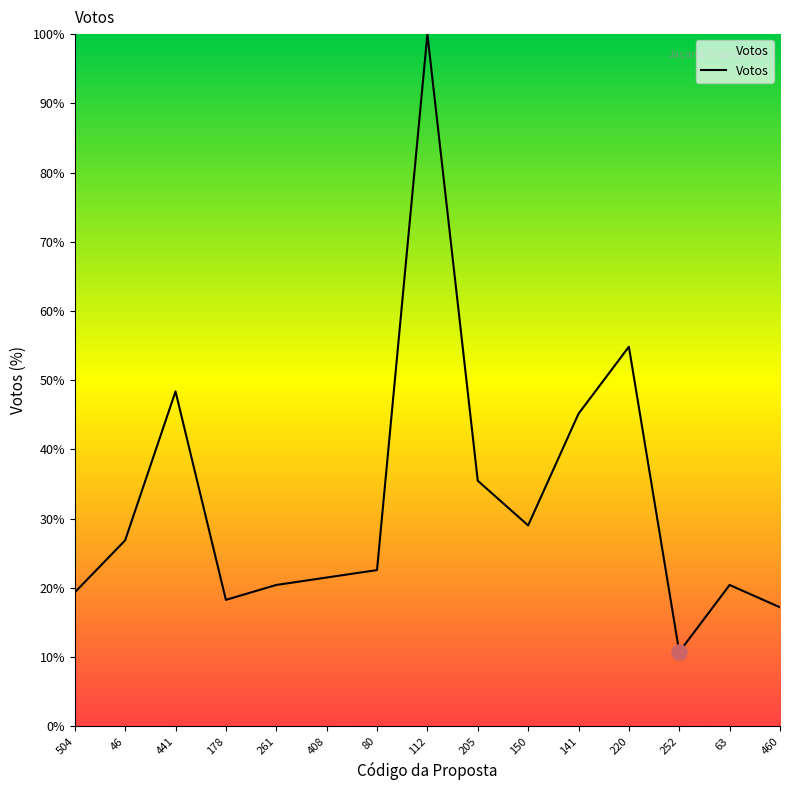

What is the change in value from 205 to 252?

-24.7